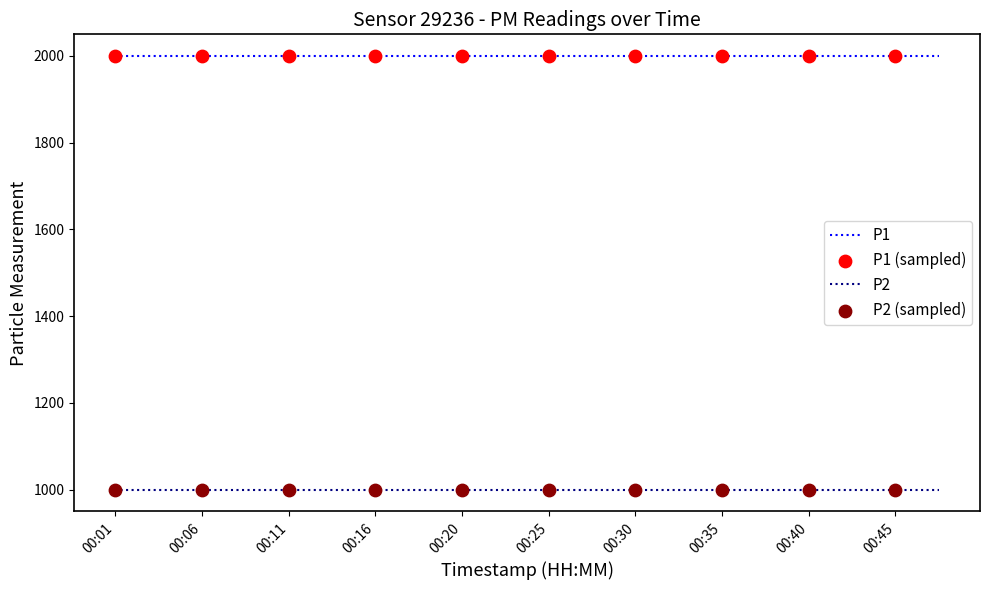

Which series has the largest total across all categories?

P1